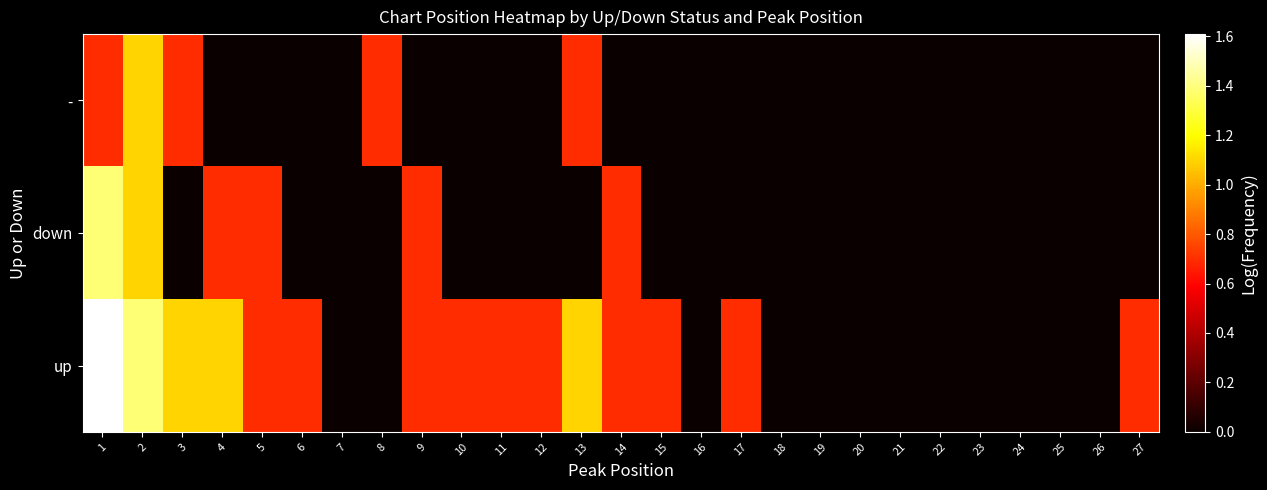

Count the number of categories in the chart.

27